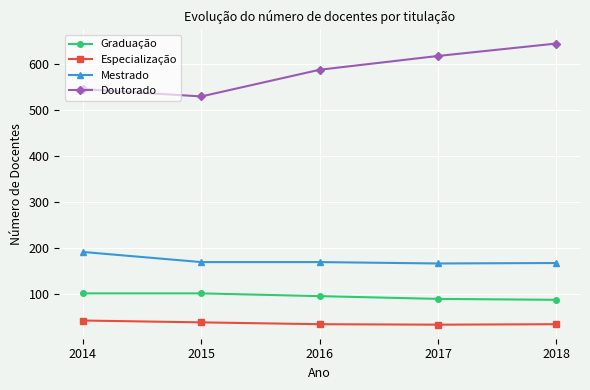

The Graduação series shows 152 at 2015. True or false?

False